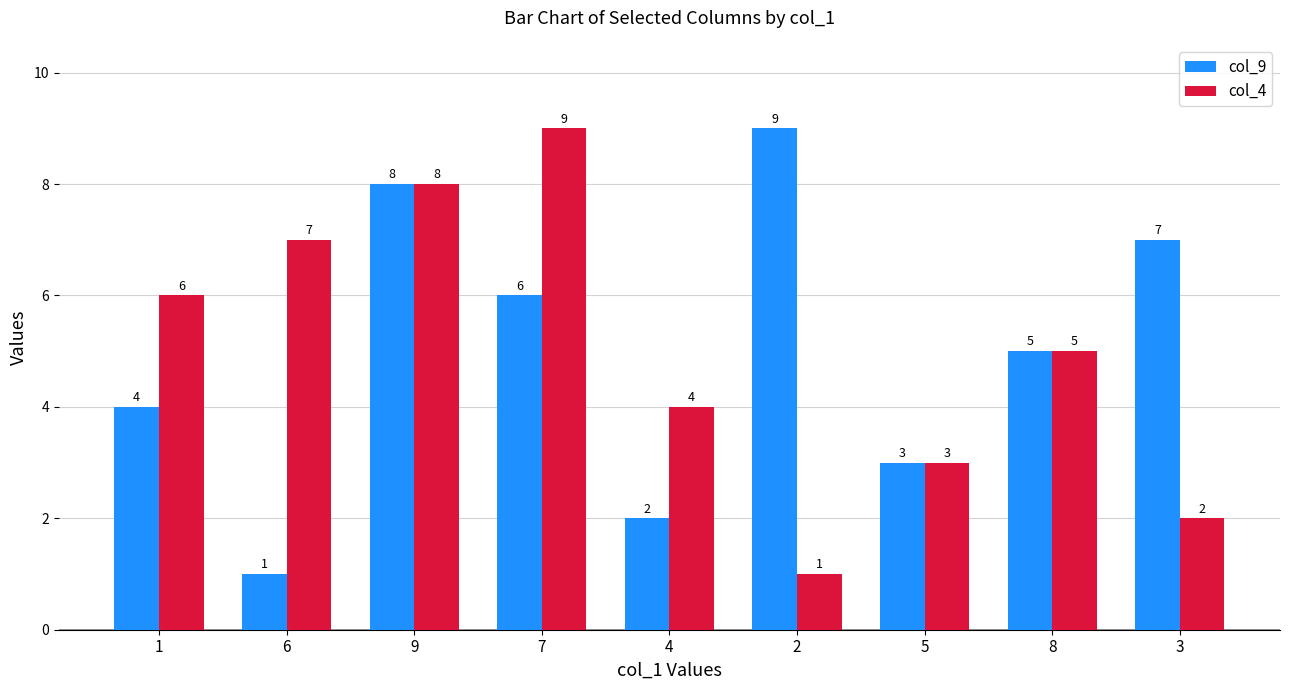

At which label is col_9 closest to 5?

8